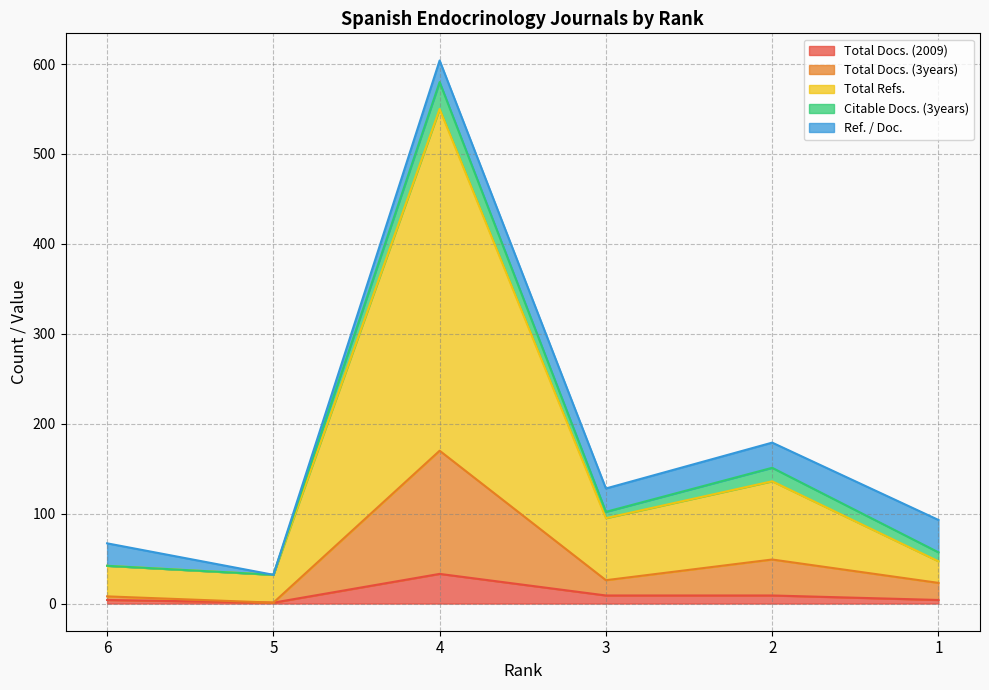

What is the average value of the Total Docs. (2009) series?

10